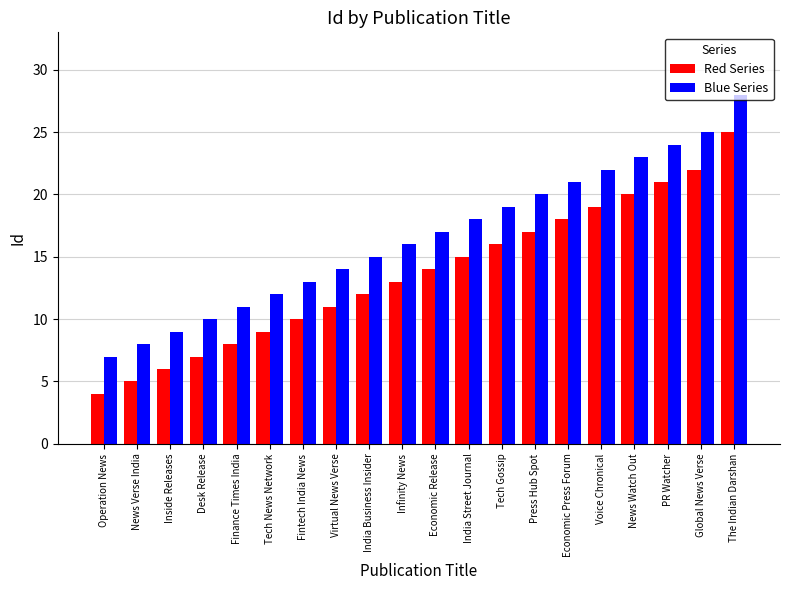

What is the sum of all Blue Series values?

332